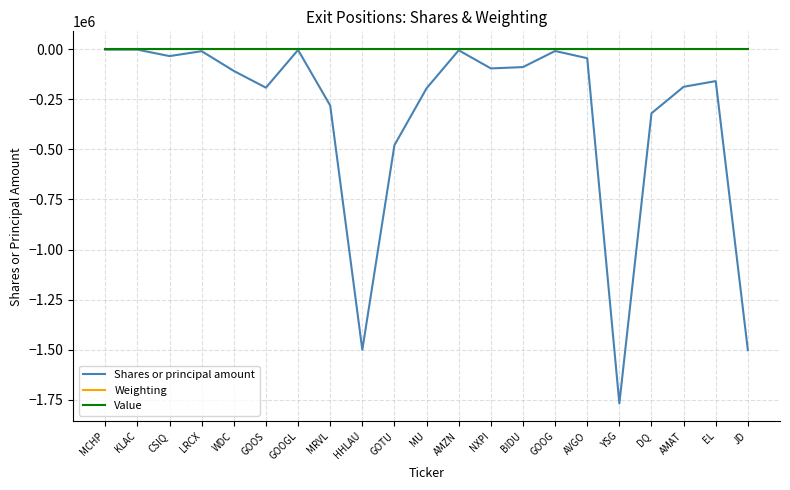

Count the number of categories in the chart.

21